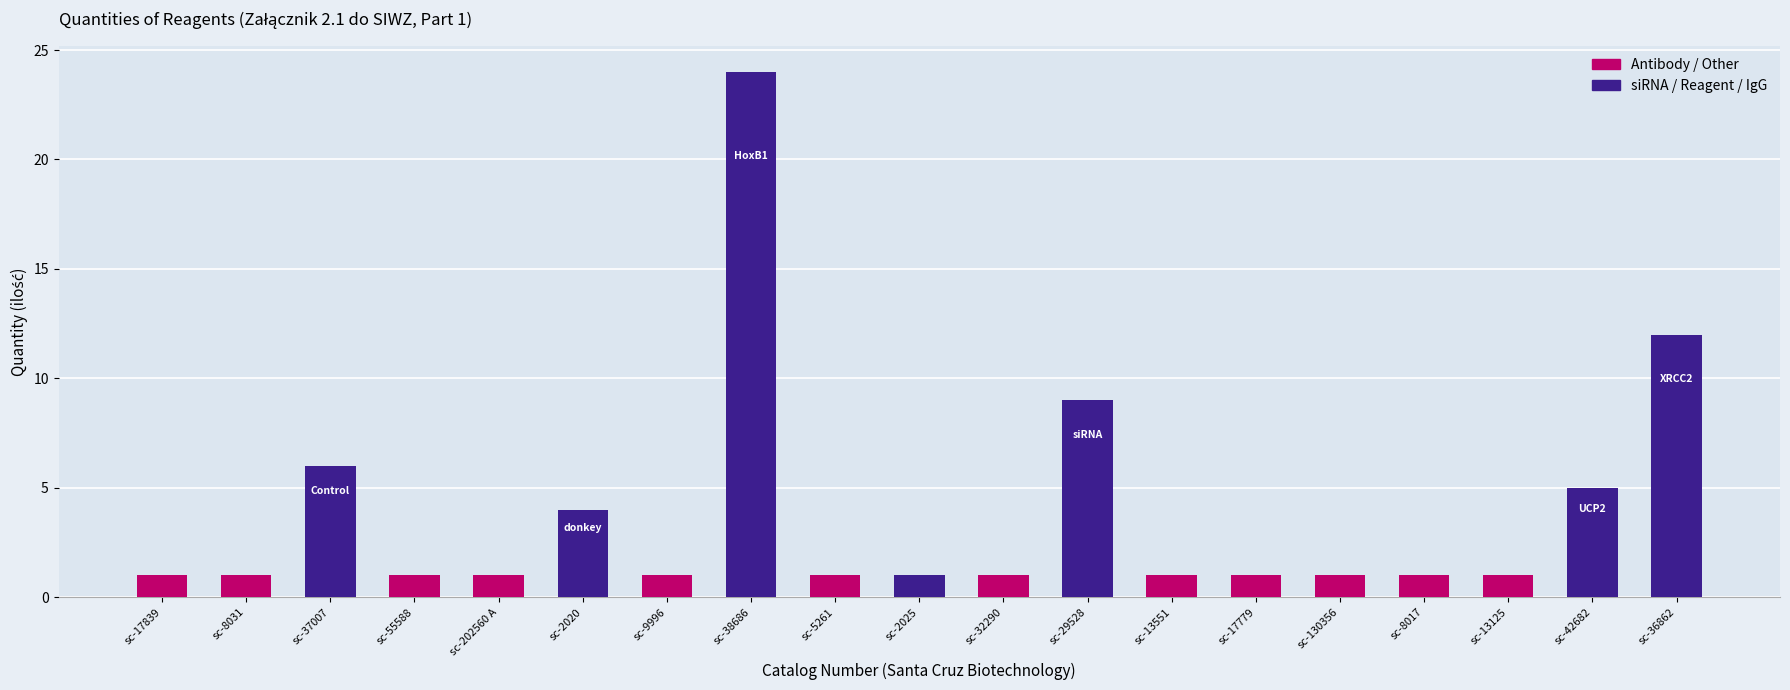

What is the difference between the maximum and minimum values?

23